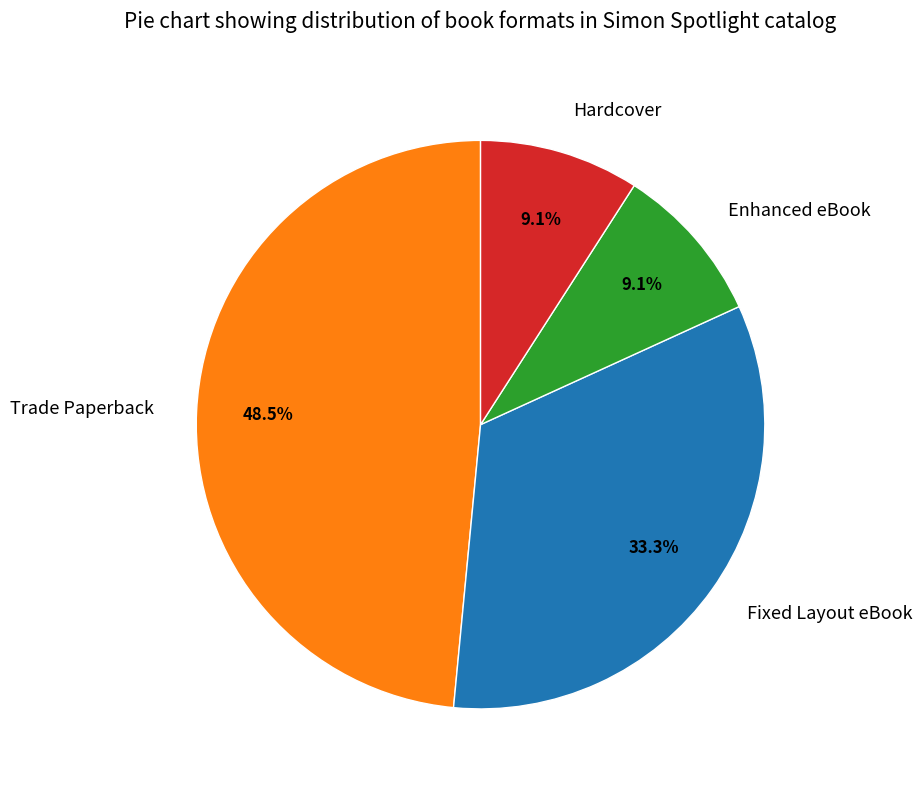

The Enhanced eBook slice represents 9% of the pie. True or false?

True